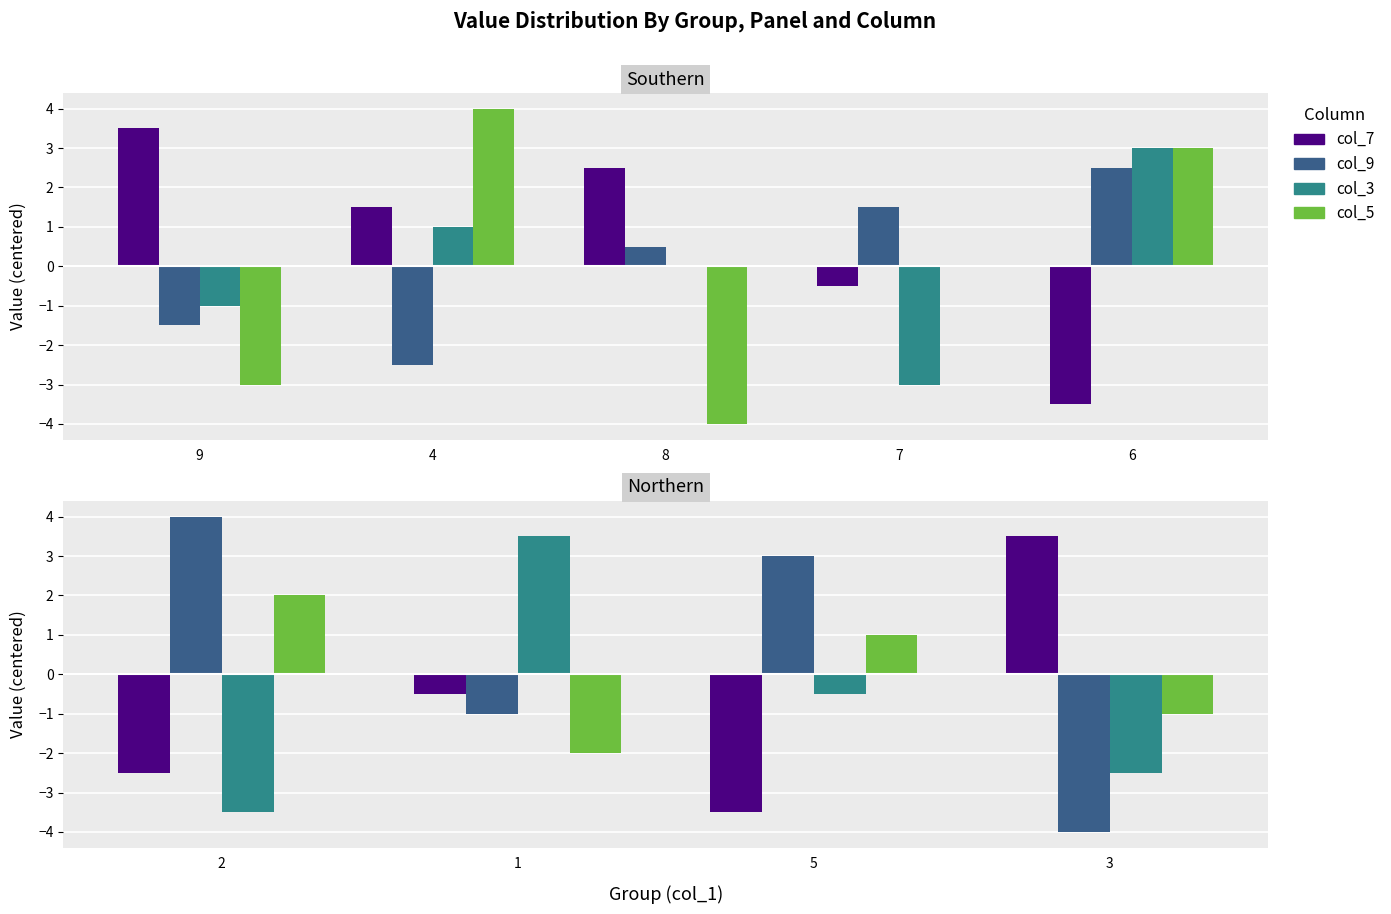

Rank the categories by col_9 value from highest to lowest.

6, 7, 8, 9, 4